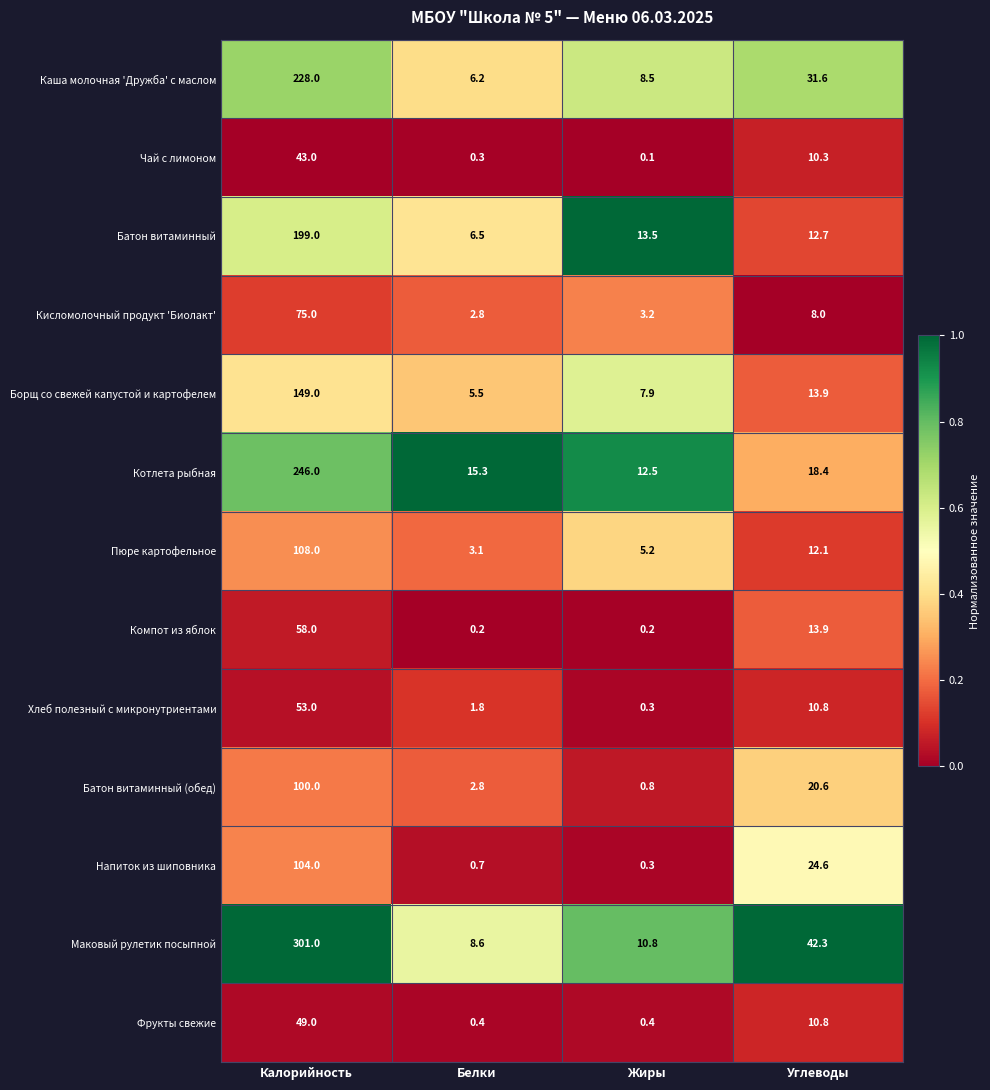

At Калорийность, list the series in order from largest to smallest.

Маковый рулетик посыпной, Котлета рыбная, Каша молочная 'Дружба' с маслом, Батон витаминный, Борщ со свежей капустой и картофелем, Пюре картофельное, Напиток из шиповника, Батон витаминный (обед), Кисломолочный продукт 'Биолакт', Компот из яблок, Хлеб полезный с микронутриентами, Фрукты свежие, Чай с лимоном